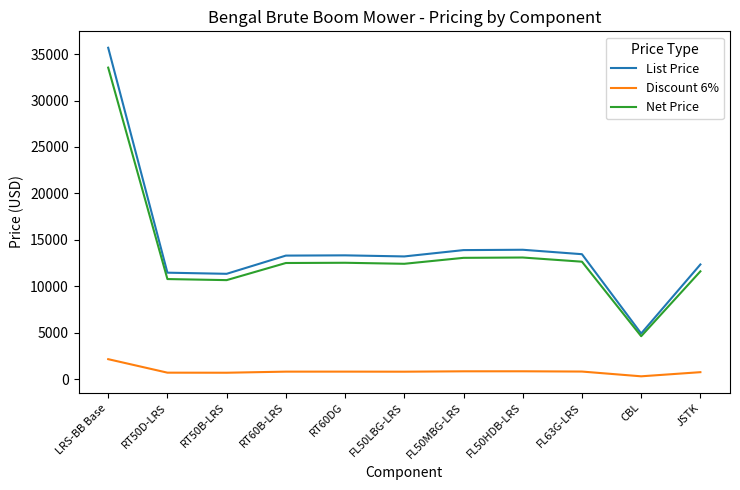

What value does the List Price series have at LRS-BB Base?

35684.0